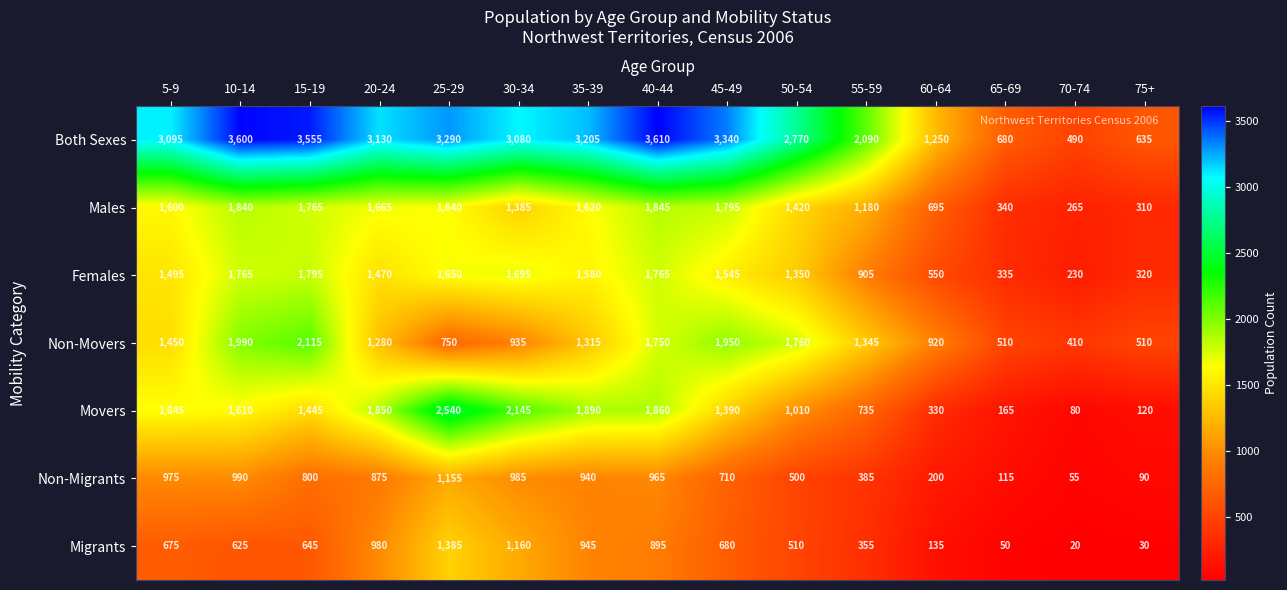

At which label is Movers closest to 1310?

45-49